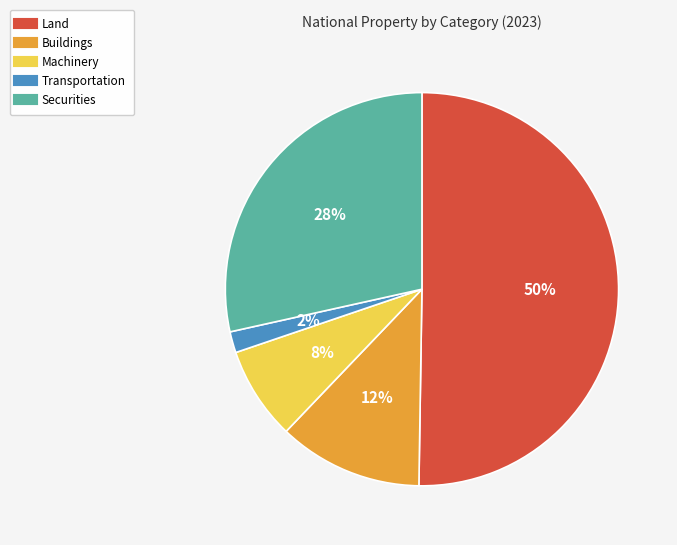

Approximately how many times larger is the value at Land compared to Buildings?

4.2